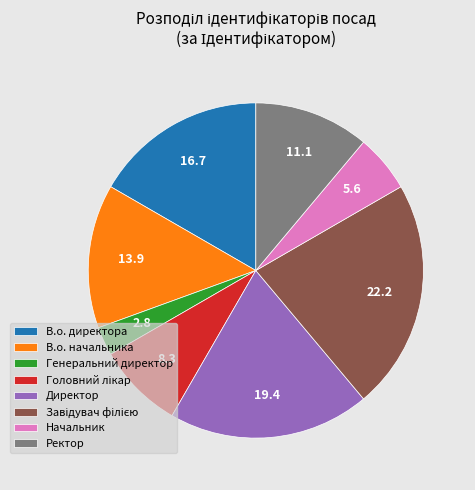

The Генеральний директор slice represents 3% of the pie. True or false?

True